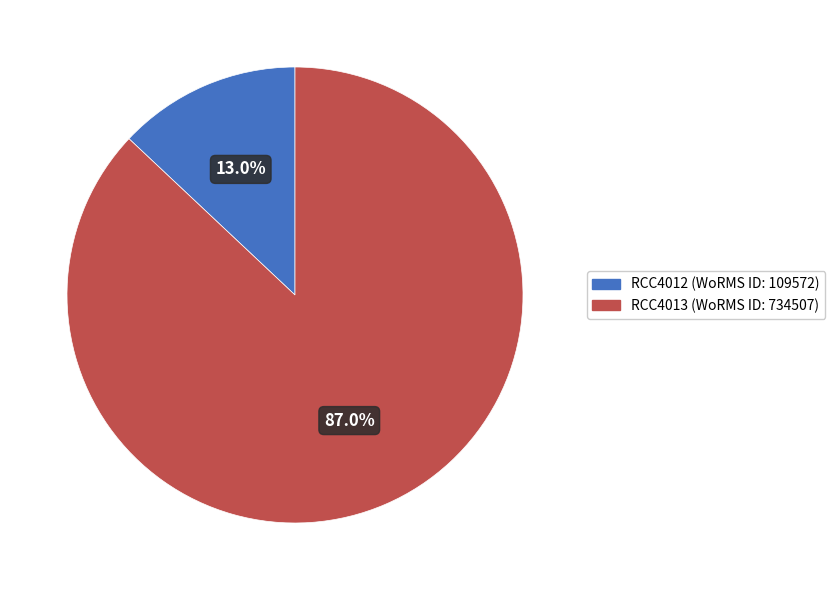

Does RCC4012 represent more than half of the total?

No